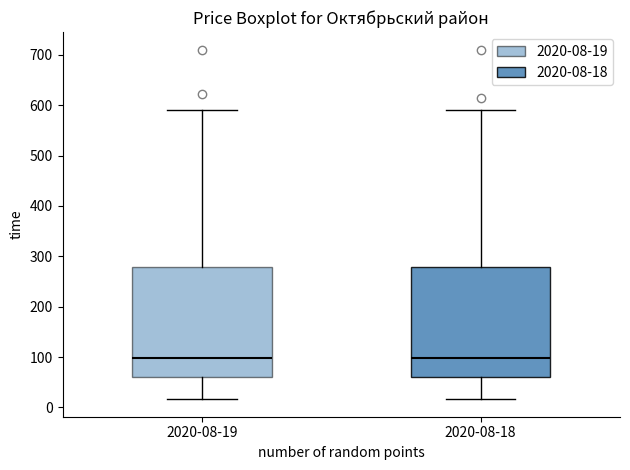

Reading left to right, read every box against the y-axis: the position of its median line, the range the box covers, and the ends of its whiskers. The values are not printed on the chart, so give them approximately, as read against the axis.

2020-08-19: median 100, box 60 to 280, whiskers 20 to 590
2020-08-18: median 100, box 60 to 280, whiskers 20 to 590